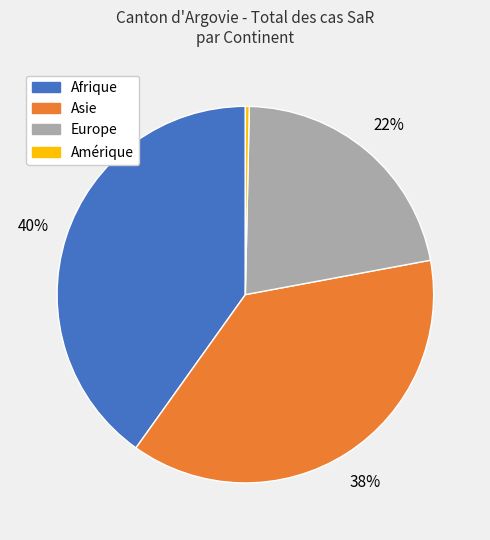

To the nearest percent, what is the average slice percentage?

25%